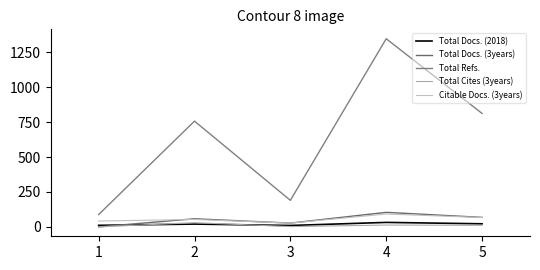

Which series changed the most between 3 and 4?

Total Refs.